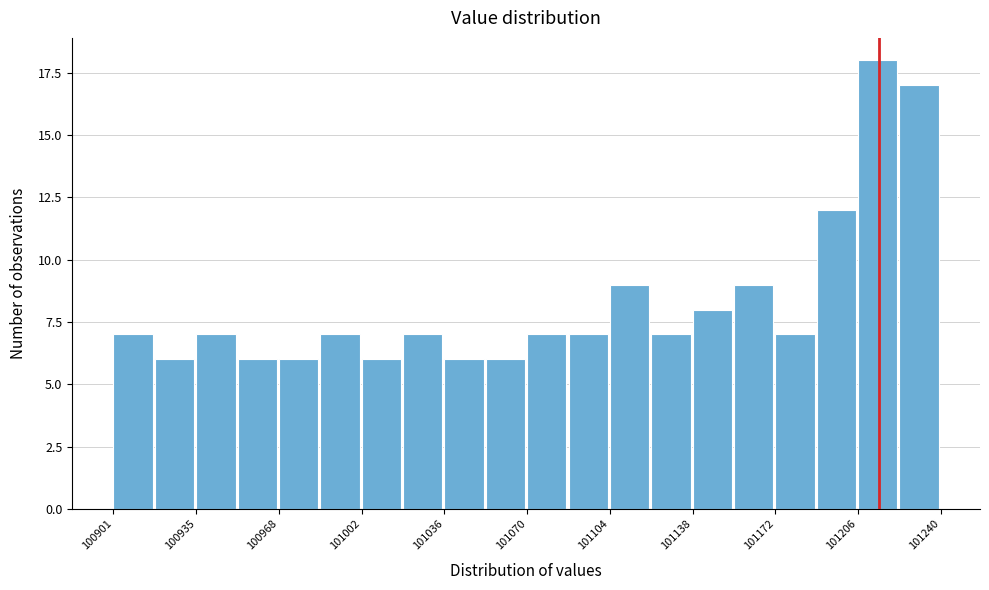

Read against the x-axis, roughly where is the centre of the tallest bar?

101215